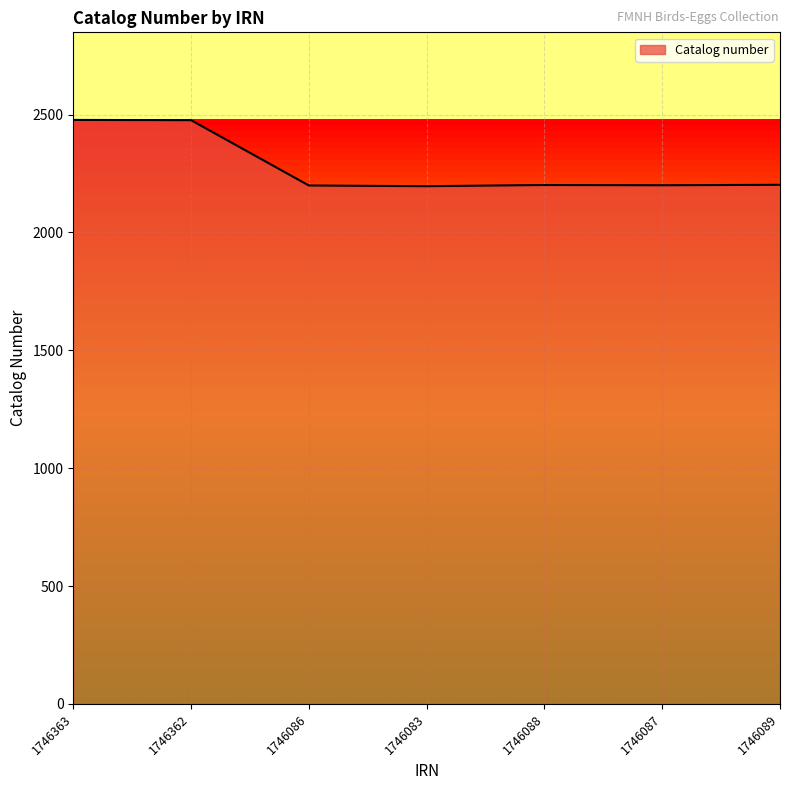

What is the ratio of the value at 1746087 to the value at 1746362?

0.9